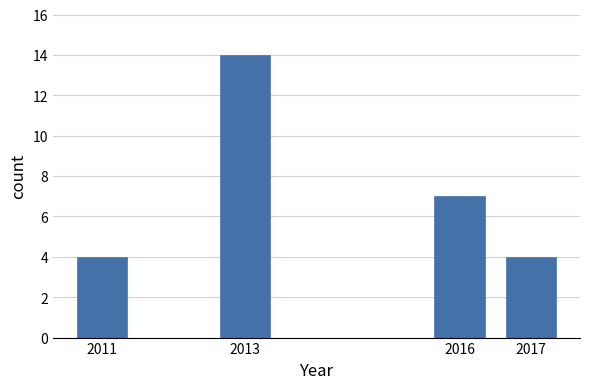

Reading left to right, extract all data points from this chart.

4	14	7	4